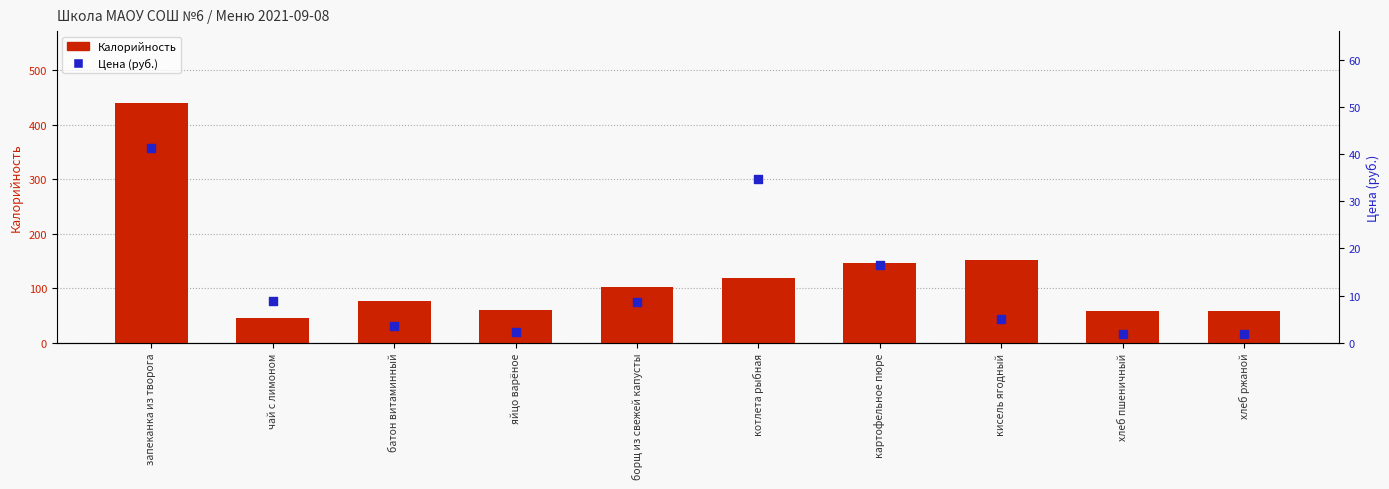

What are all the series names shown in the legend?

Калорийность, Цена (руб.)